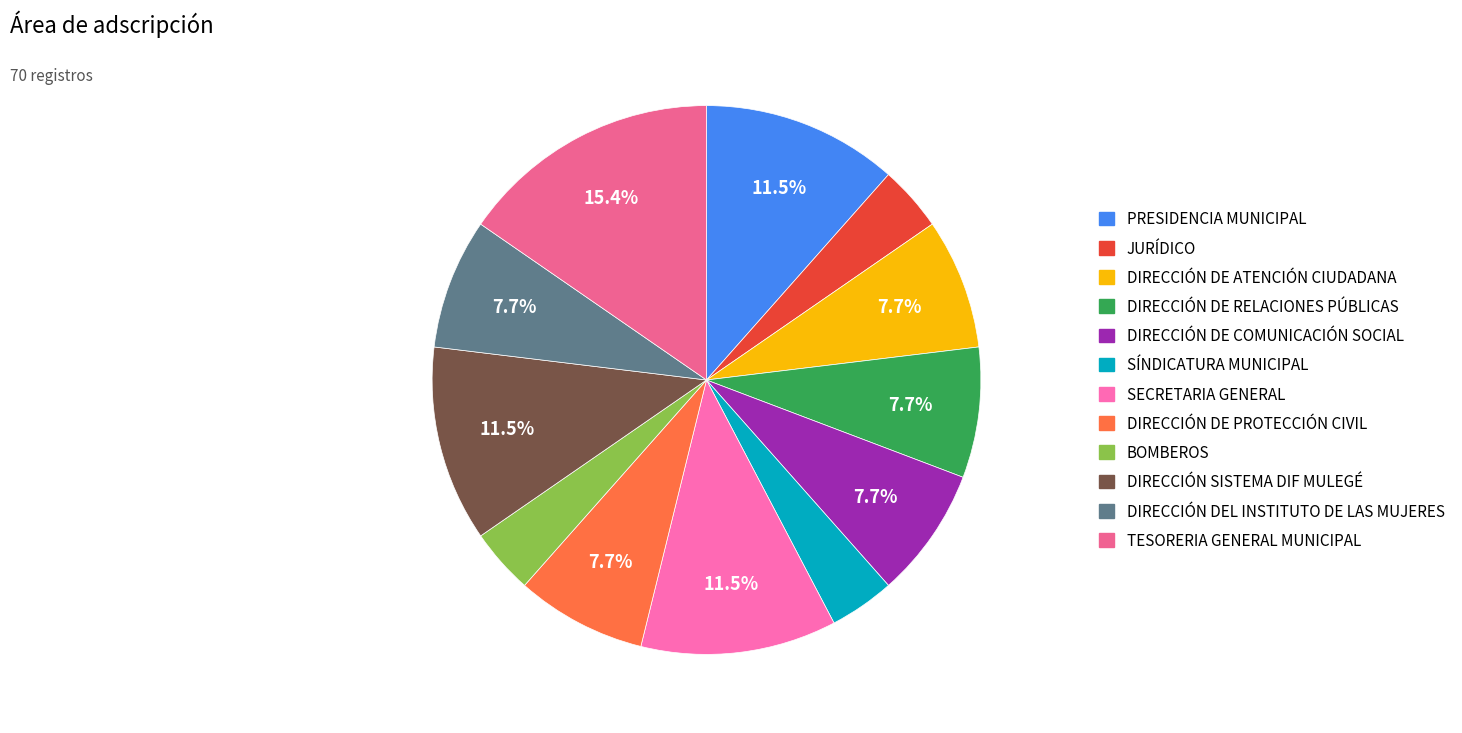

True or false: DIRECCIÓN DE PROTECCIÓN CIVIL accounts for 8% of the total.

True